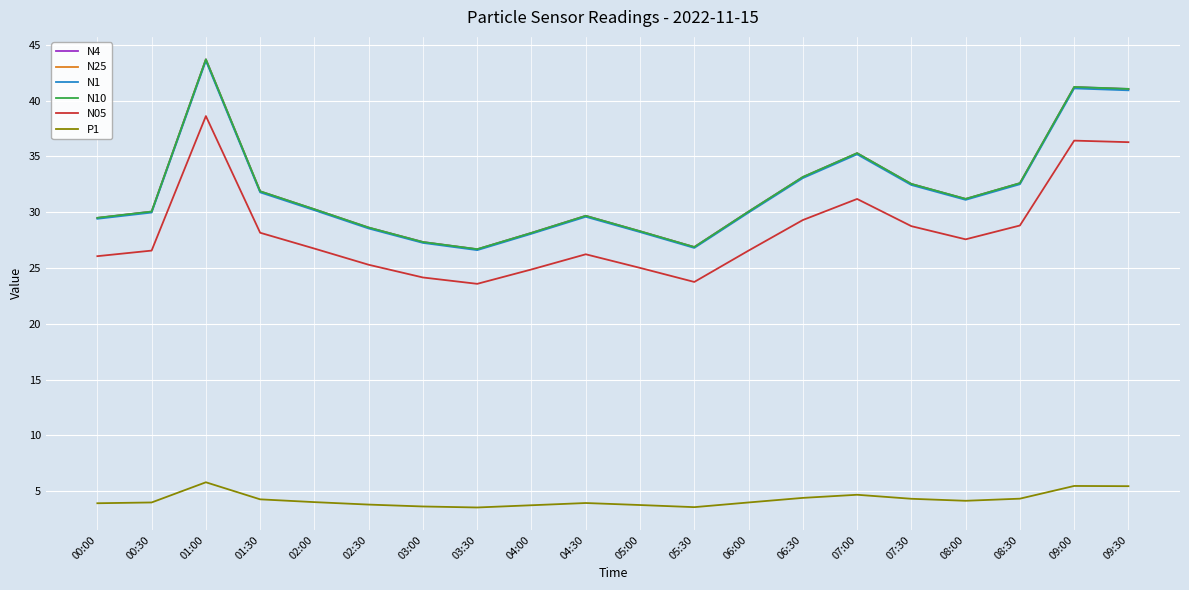

How many lines are shown in the chart?

6